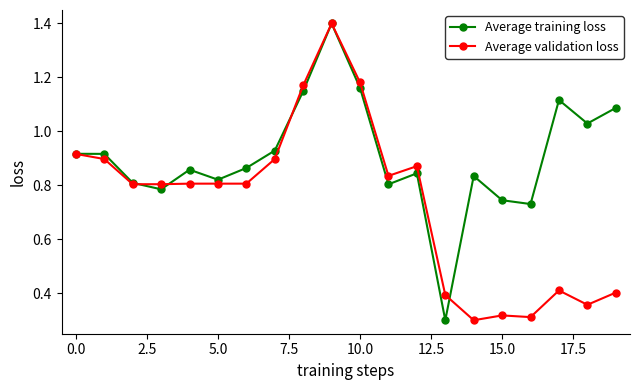

At how many categories does at least one series exceed 0?

20